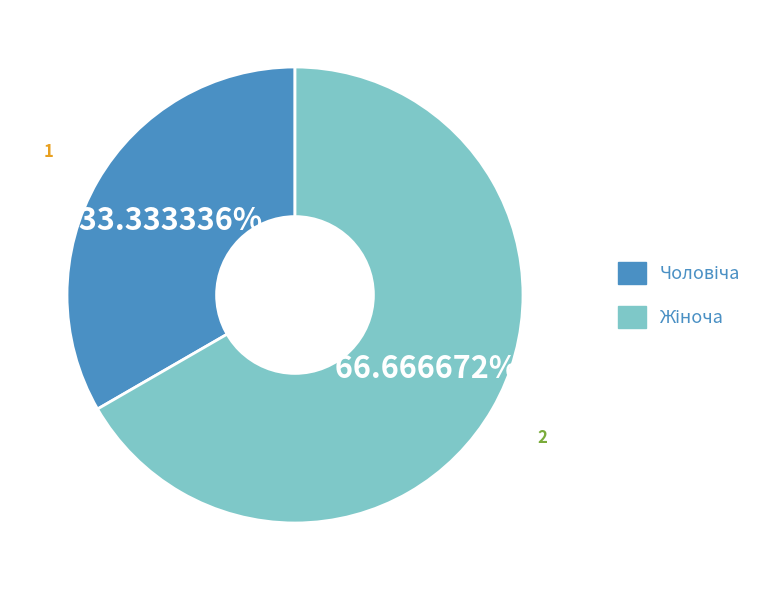

How many segments does this pie chart have?

2